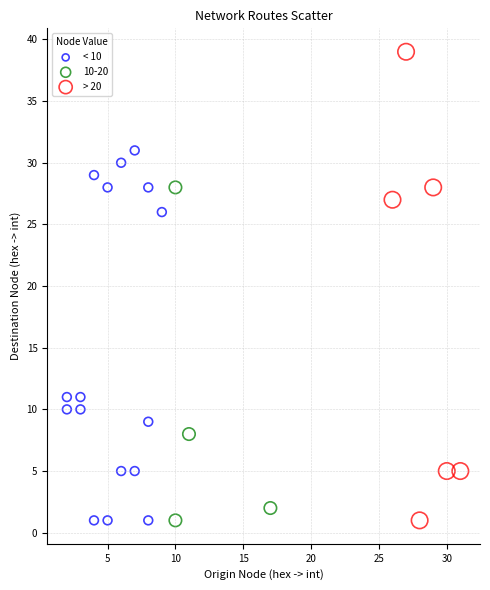

Which series has the widest spread of Y values?

> 20